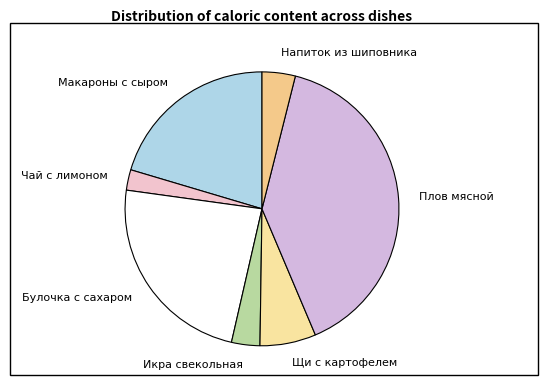

Combined, do Плов мясной and Щи с картофелем account for over 50%?

No